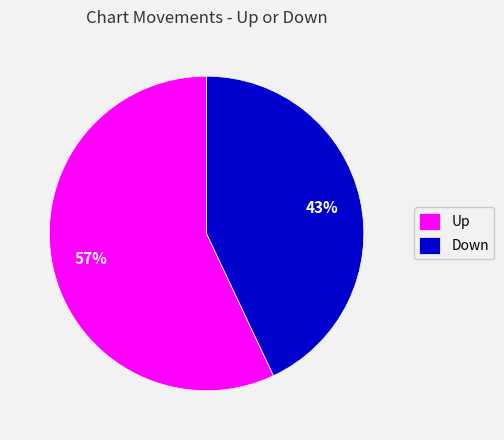

The Up slice represents 57% of the pie. True or false?

True